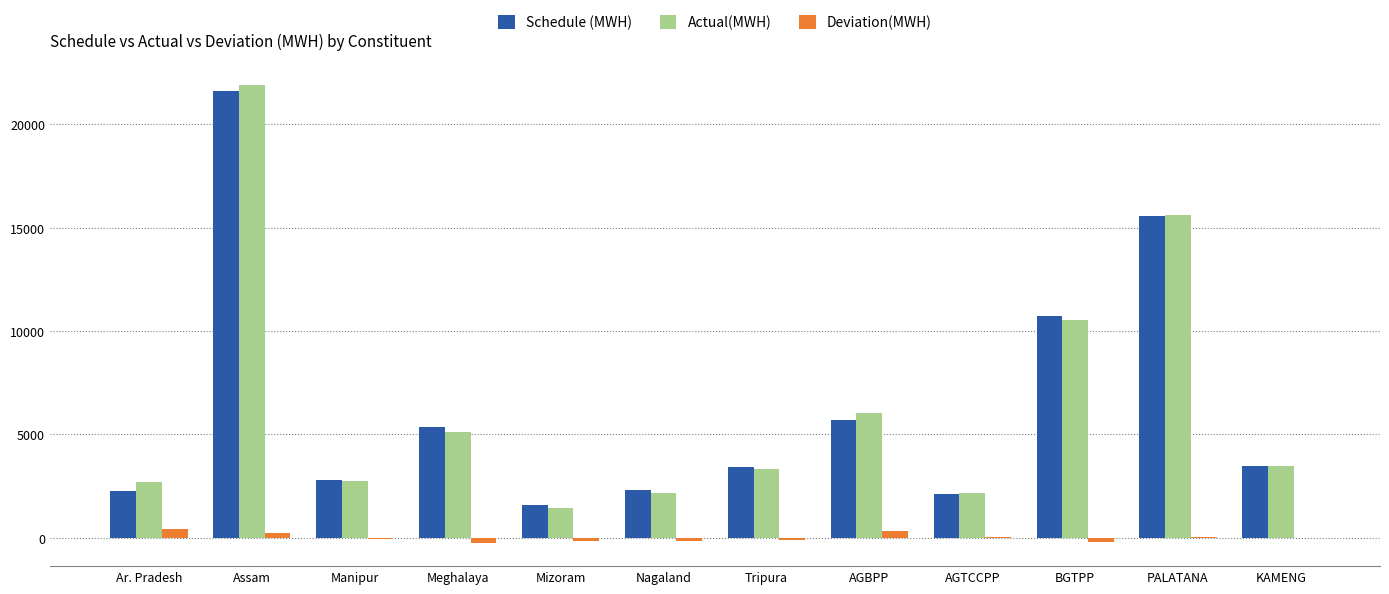

Are the bars horizontal?

No